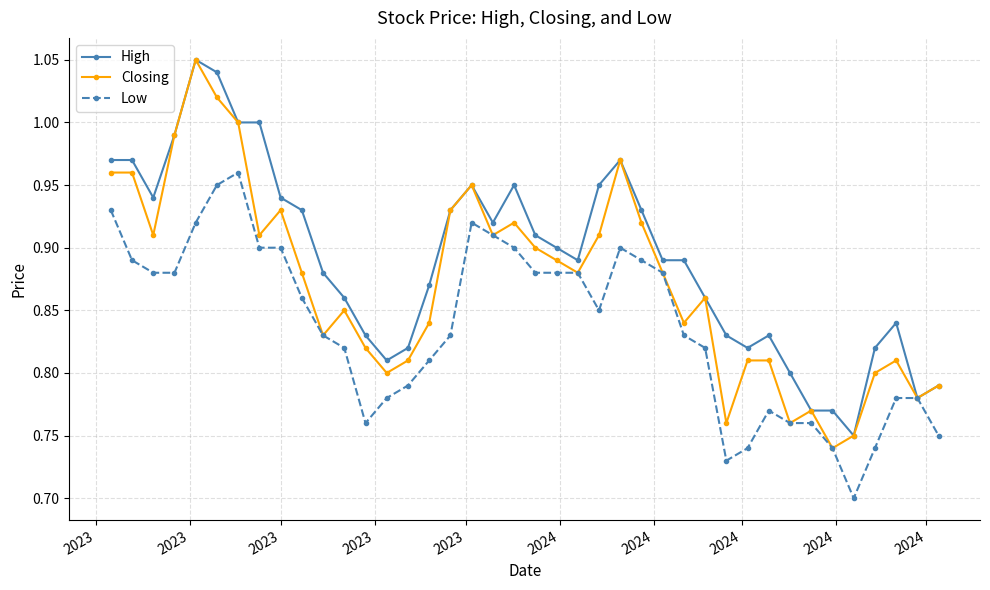

How many lines are shown in the chart?

3